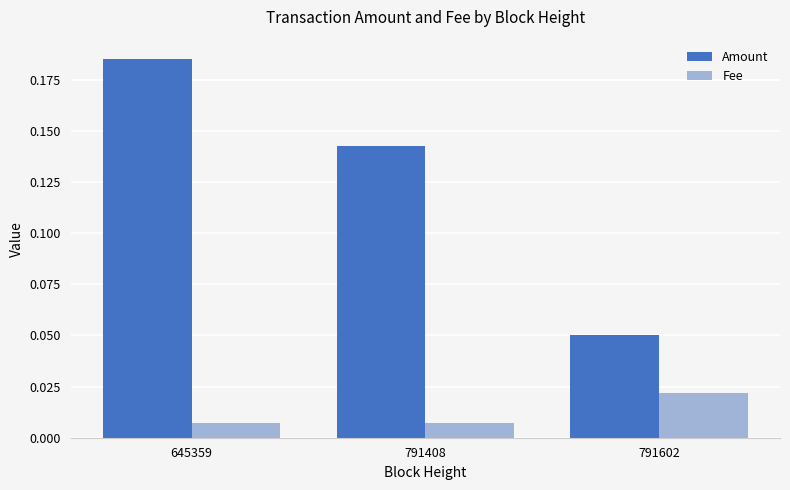

The Amount series shows 0.0 at 645359. True or false?

False